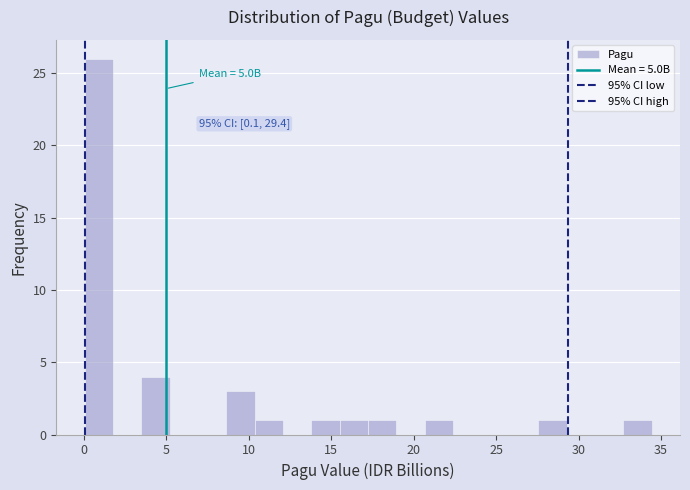

Around what value on the x-axis is the tallest bar? Give the approximate position of its centre, as read against the axis.

1.0